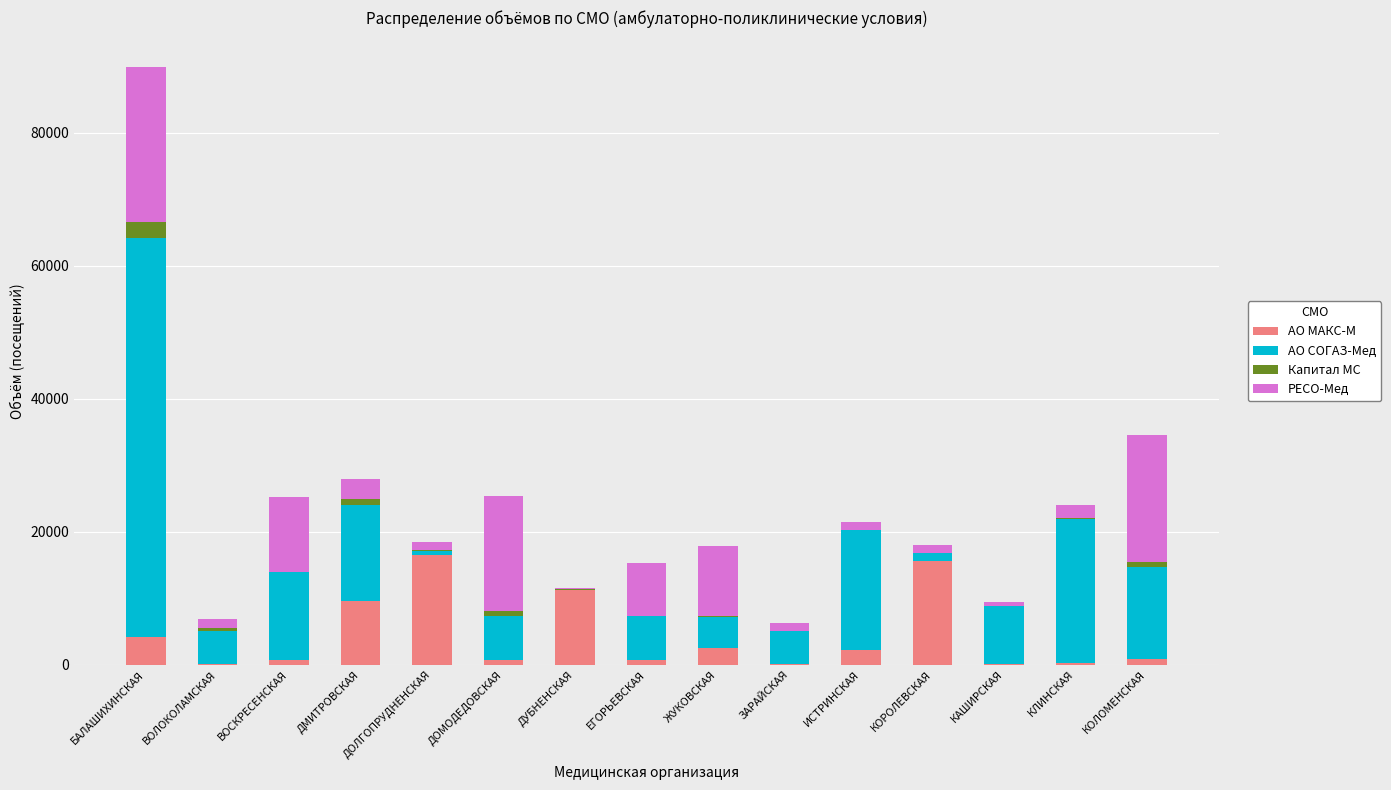

What is the sum of all АО МАКС-М values?

65733